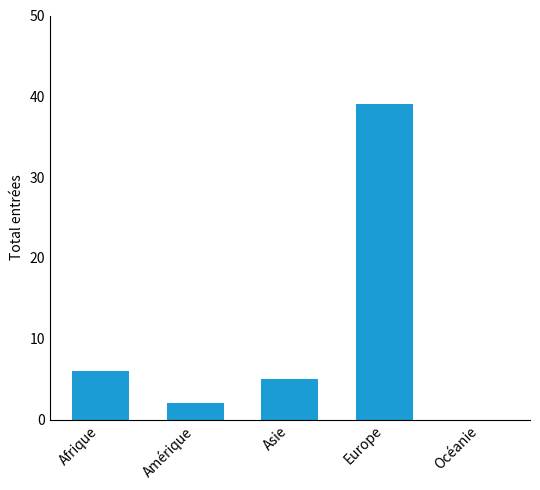

The value at Océanie is 0. True or false?

True